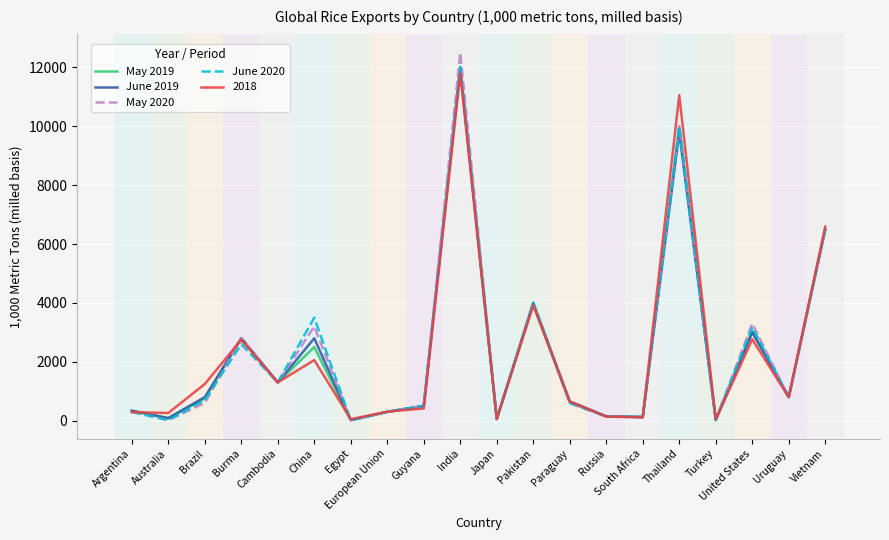

How many interior local peaks does the May 2020 series have?

6